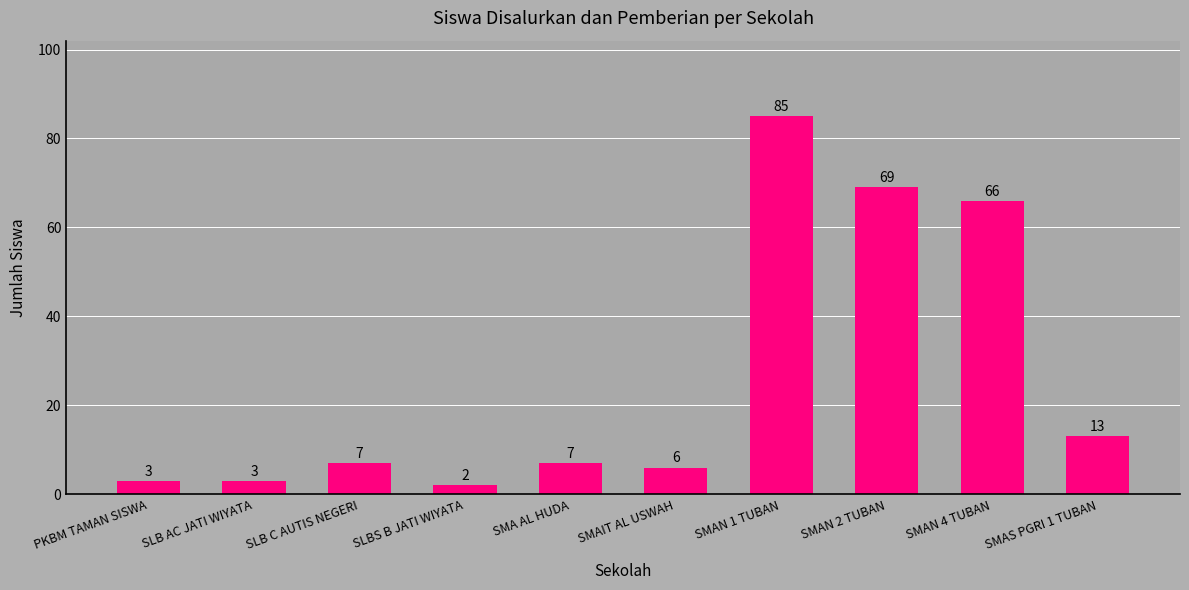

Read the value at SMA AL HUDA, to the nearest 10.

10